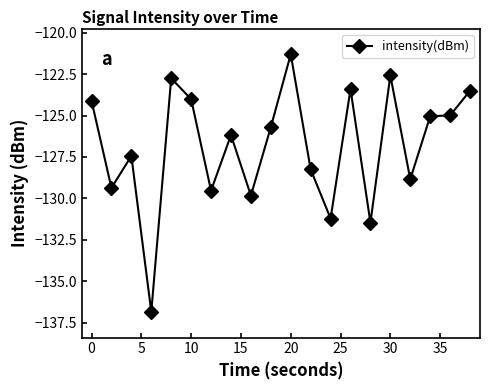

Does the chart display data point markers on the line(s)?

Yes